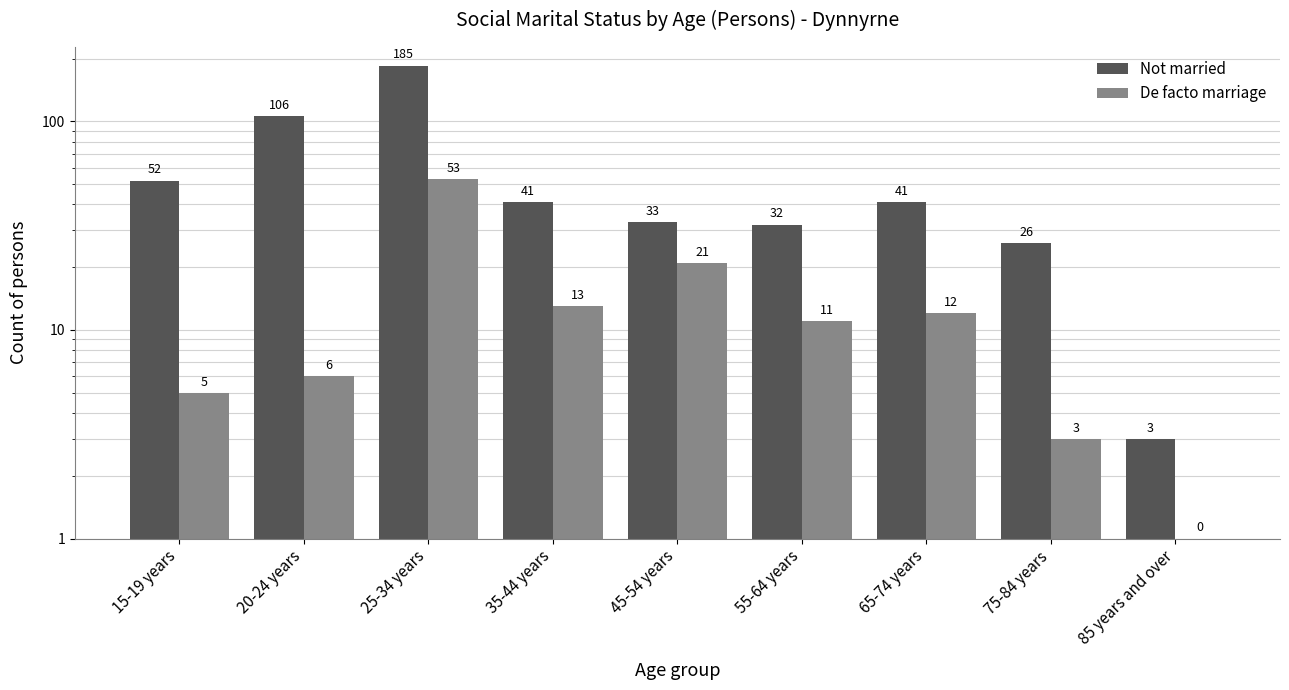

What are all the series names shown in the legend?

Not married, De facto marriage